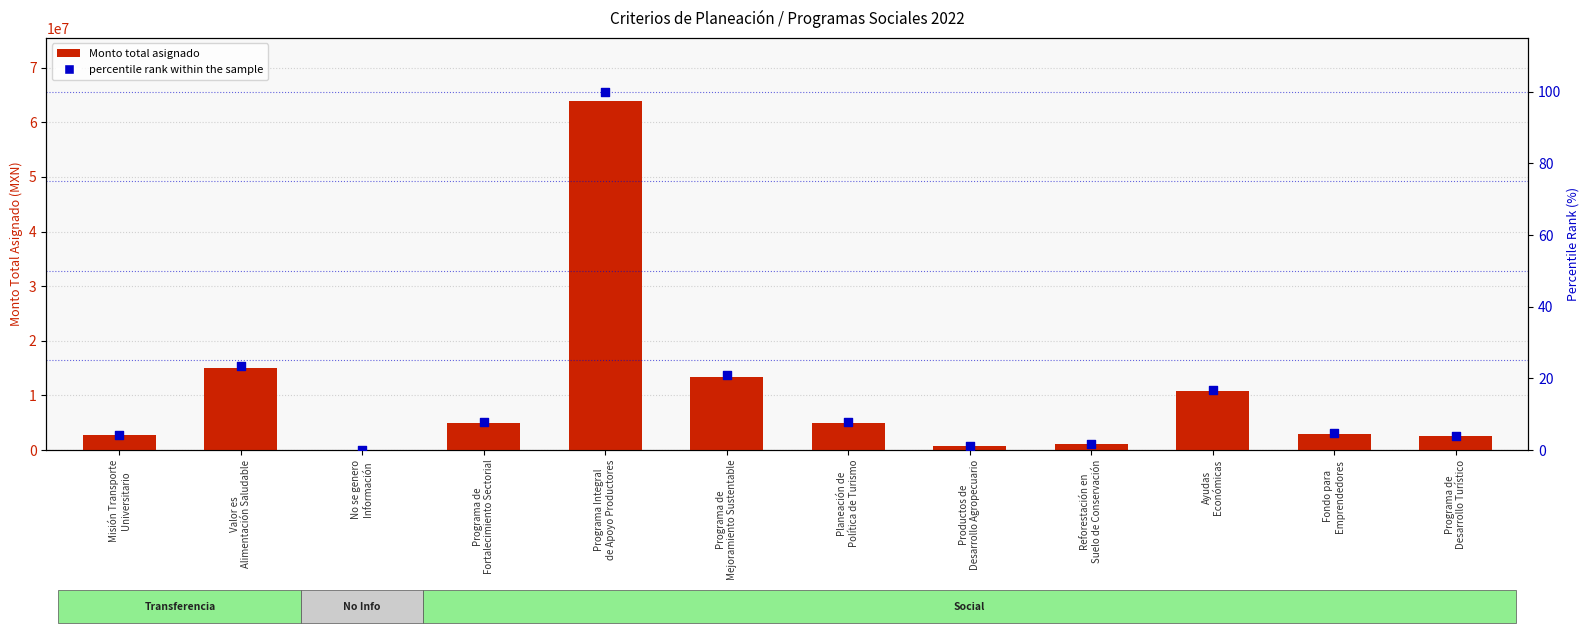

Which series has the largest total across all categories?

Monto total asignado